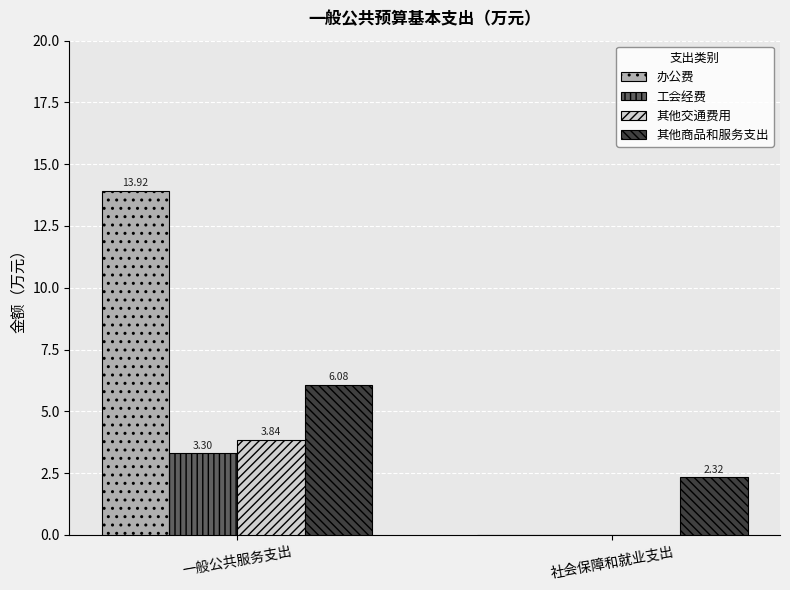

What is the sum of all 其他商品和服务支出 values?

8.4